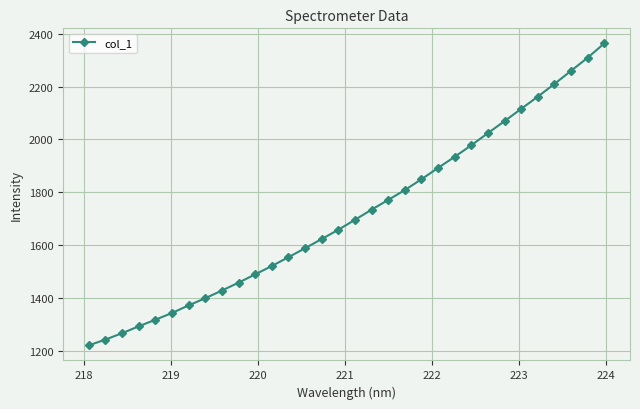

What is the sum of all values?

54964.7